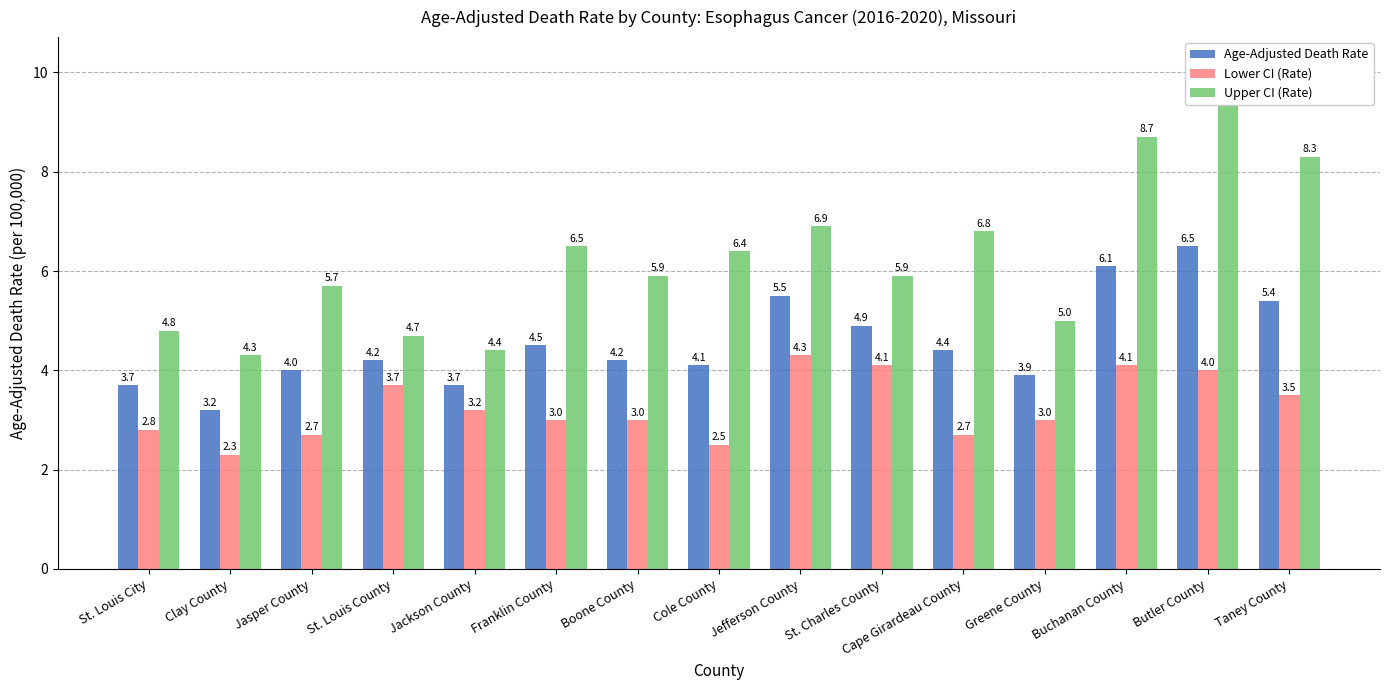

What is the sum of all Lower CI (Rate) values?

48.9